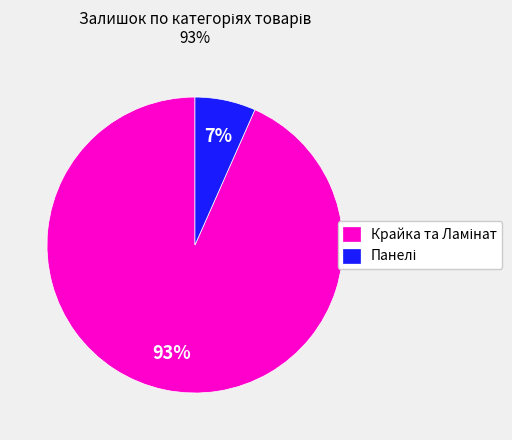

To the nearest percent, what is the average slice percentage?

50%